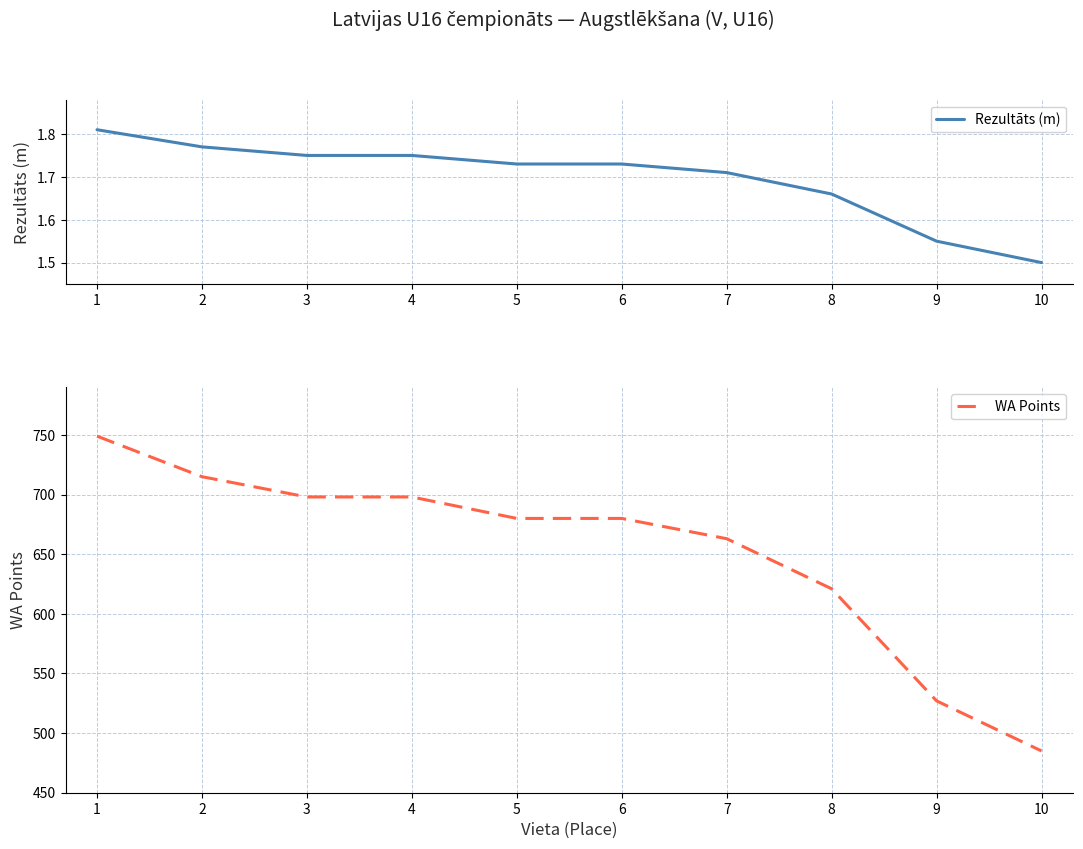

What is the minimum value for WA Points?

485